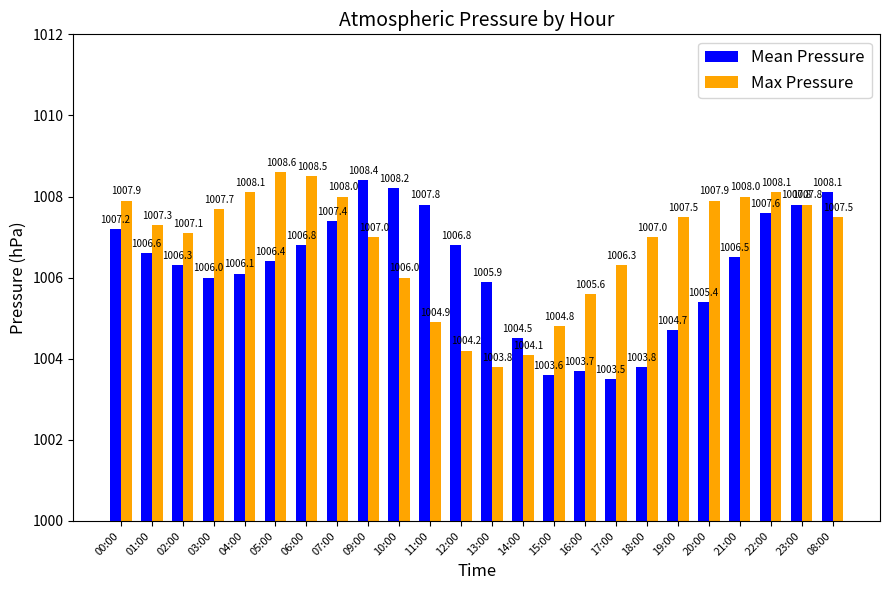

List the series in order of their peak value, lowest first.

Mean Pressure, Max Pressure